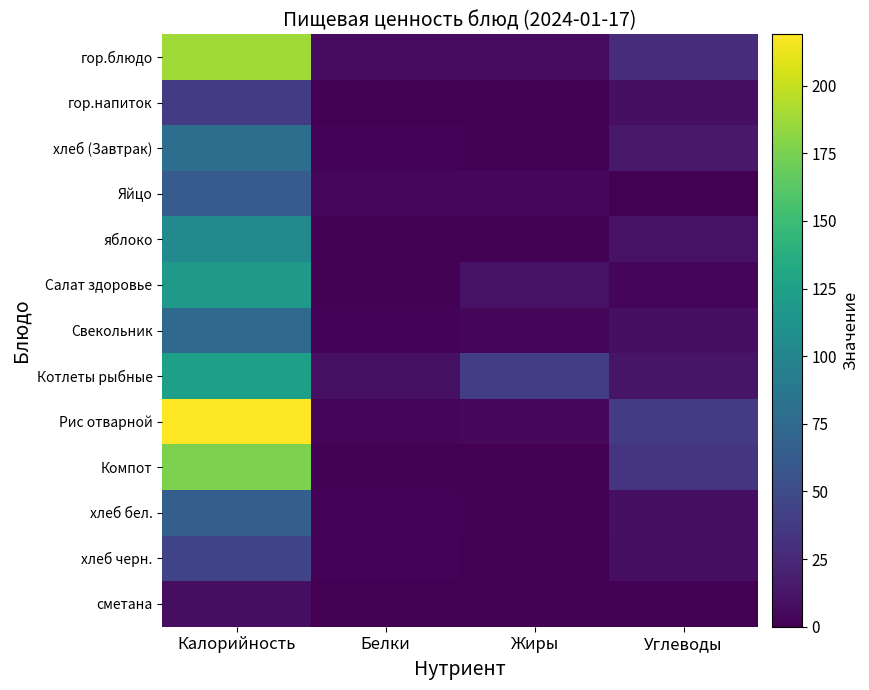

At how many categories does at least one series exceed 63?

1